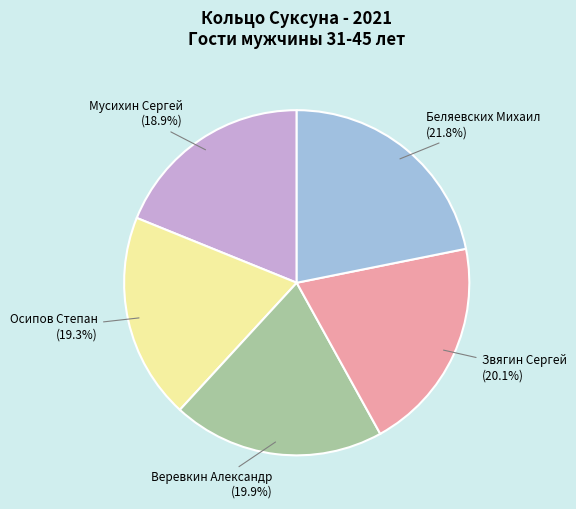

Does Осипов Степан account for over 50% of the chart?

No